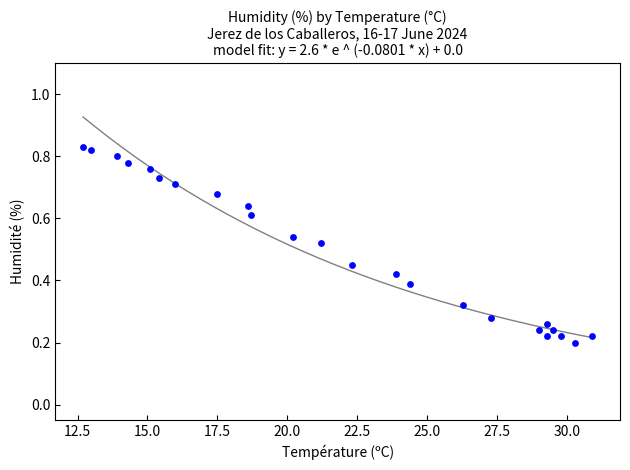

What is the range of X values (max minus min)?

18.2